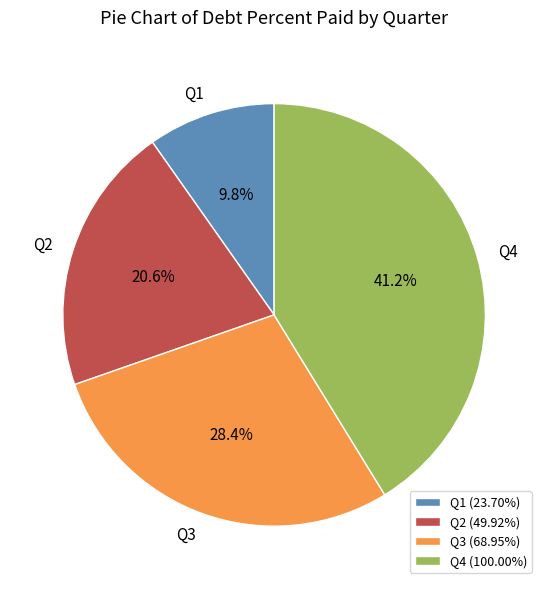

To the nearest percent, what is the combined percentage of Q1 and Q4?

51%